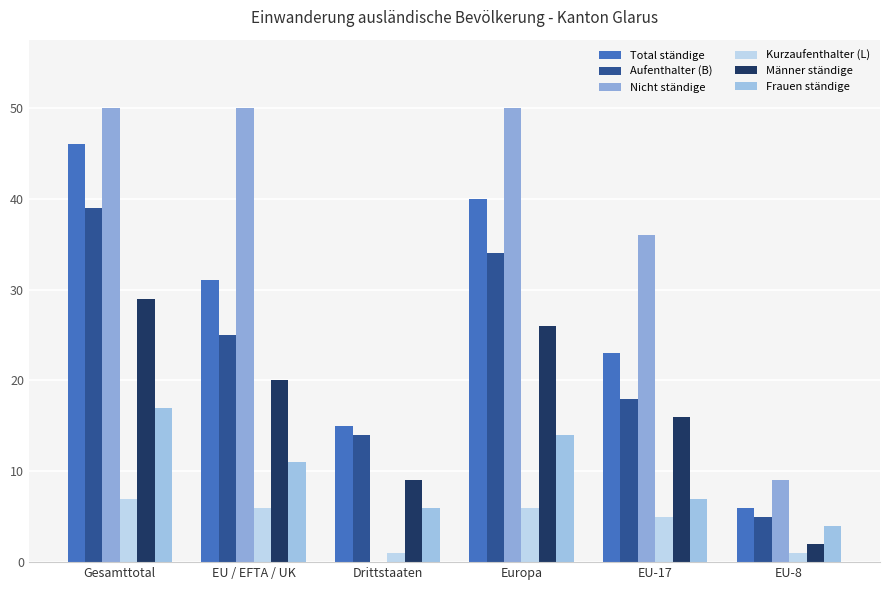

What is the value of the Nicht ständige bar at the 4th from the left?

50